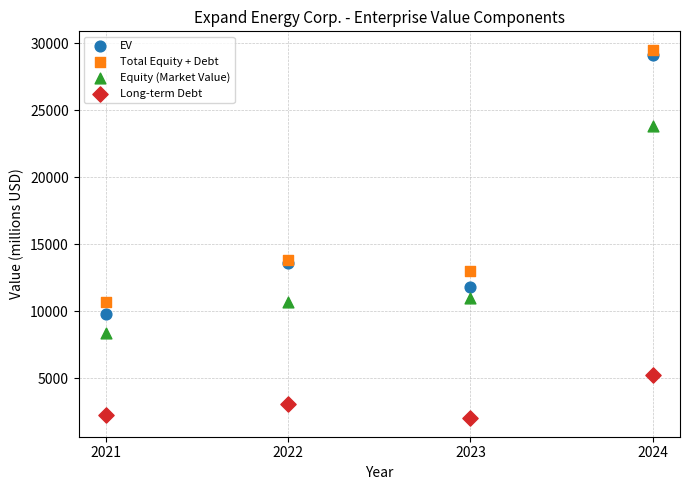

Which series contains the highest Y value?

Total Equity + Debt